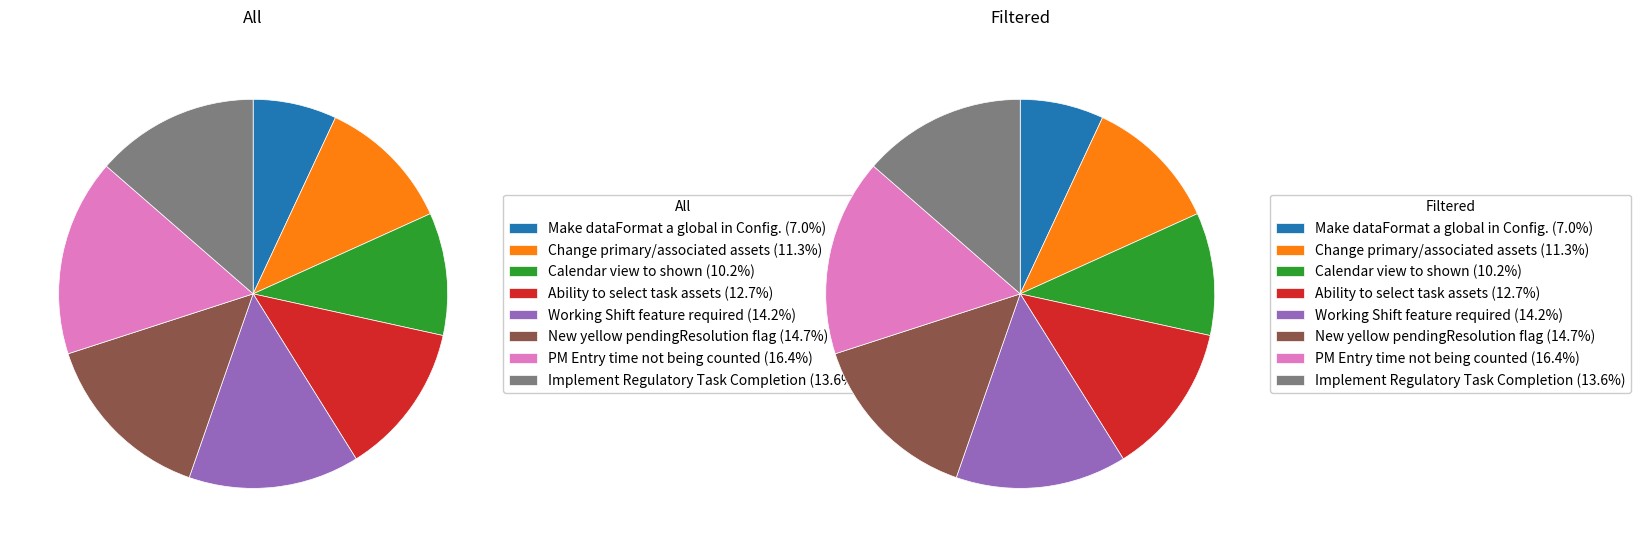

Between New yellow pendingResolution flag and Implement Regulatory Task Completion, which series saw the biggest shift?

All